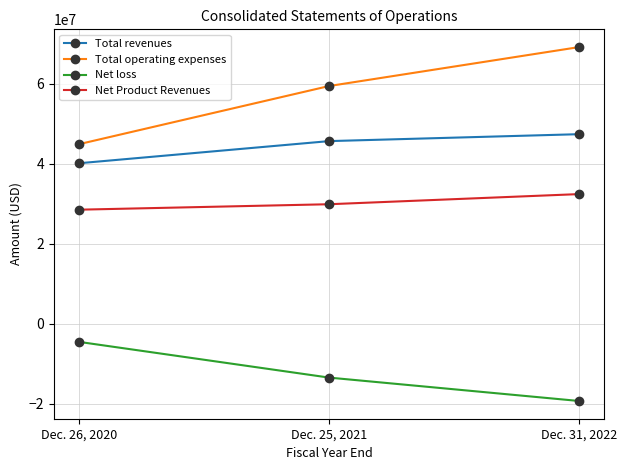

At Dec. 25, 2021, list the series in order from smallest to largest.

Net loss, Net Product Revenues, Total revenues, Total operating expenses